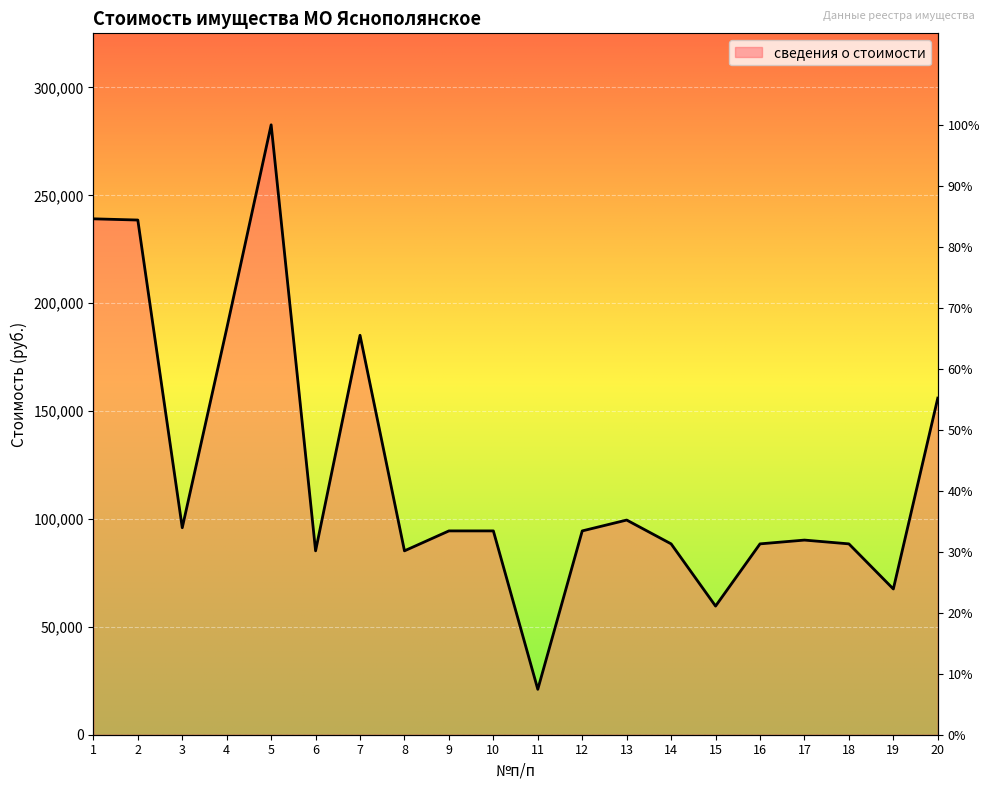

Which label corresponds to the largest value in the chart?

5